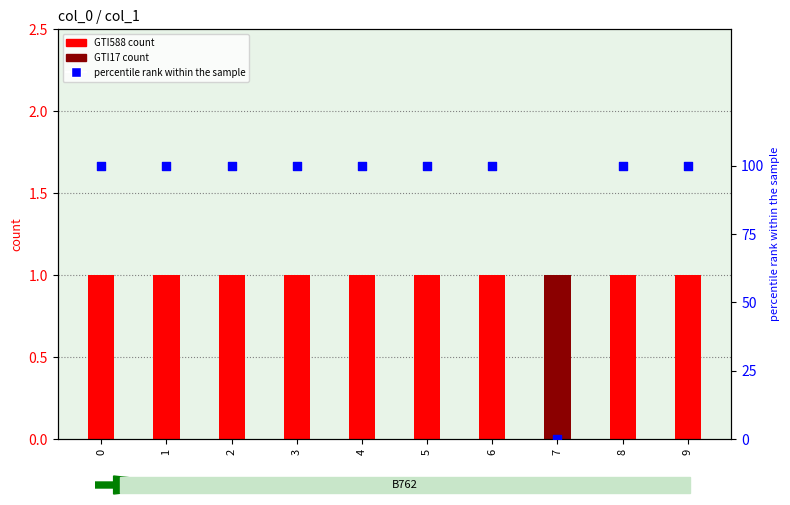

What is the total value across all series at 7?

1